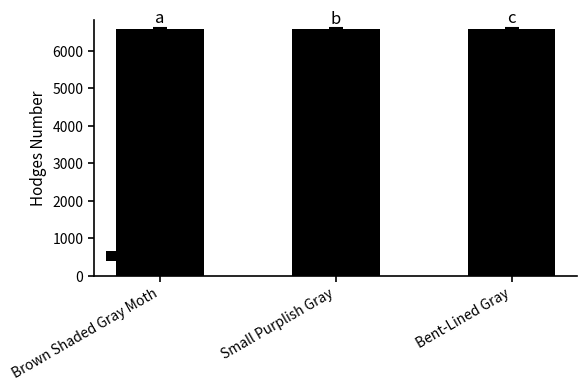

What is the ratio of the value at Small Purplish Gray to the value at Brown Shaded Gray Moth?

1.0